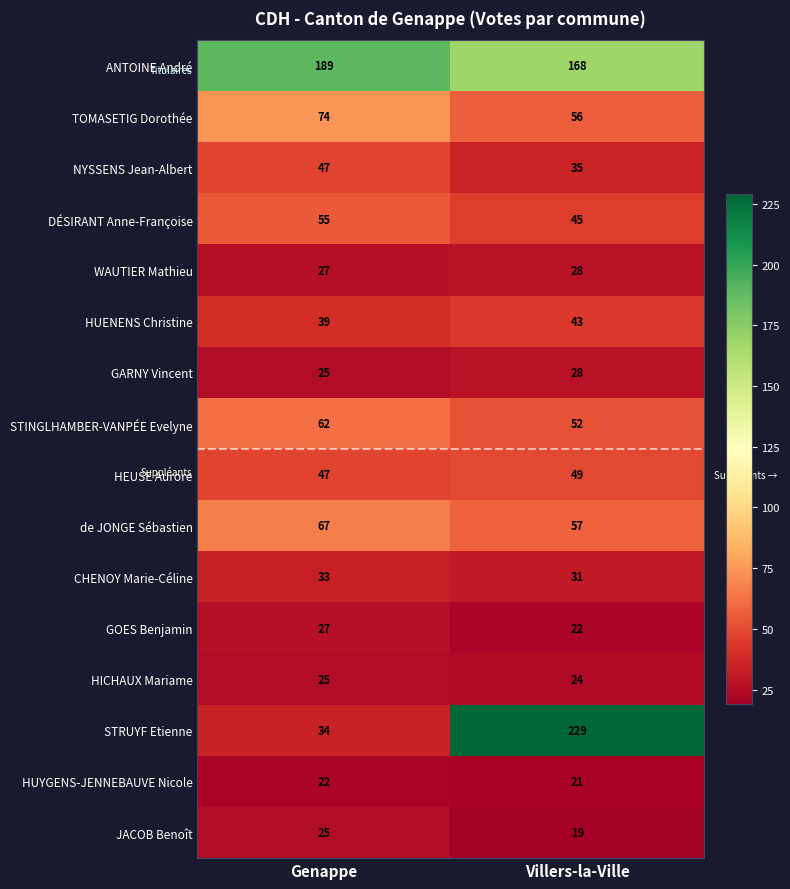

What is the sum of all DÉSIRANT Anne-Françoise values?

100